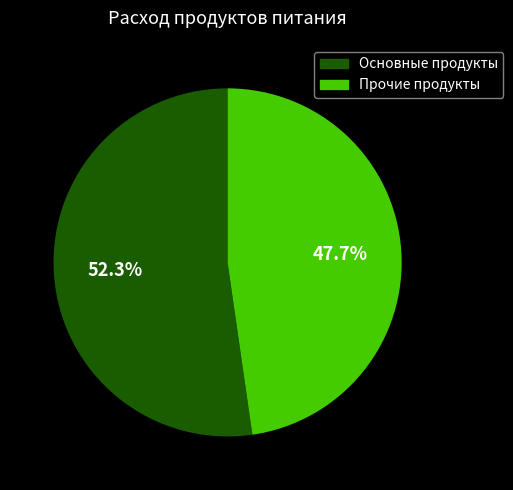

To the nearest percent, what is the average slice percentage?

50%